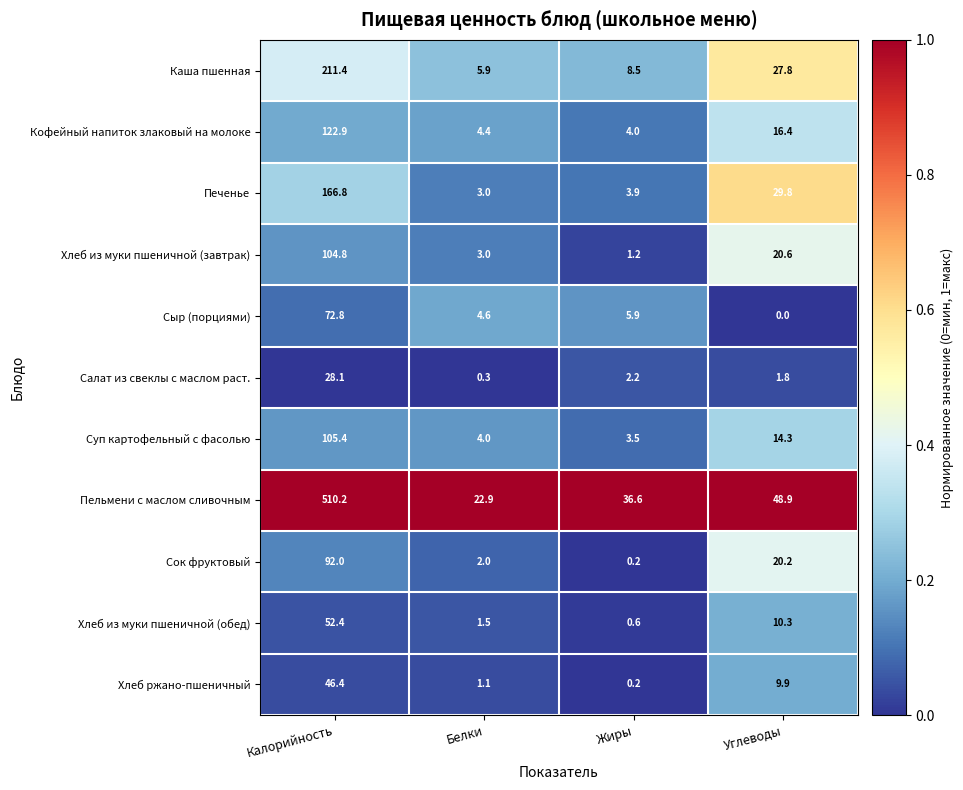

Which category has the lowest value in the Суп картофельный с фасолью series?

Жиры